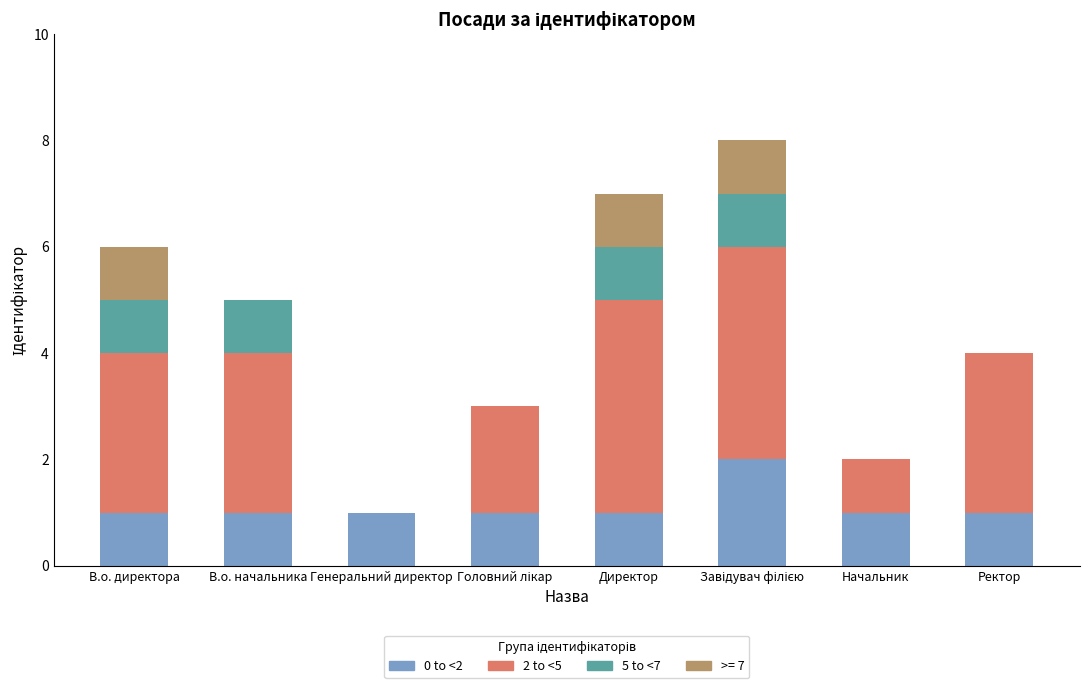

How many series are shown in this chart?

4